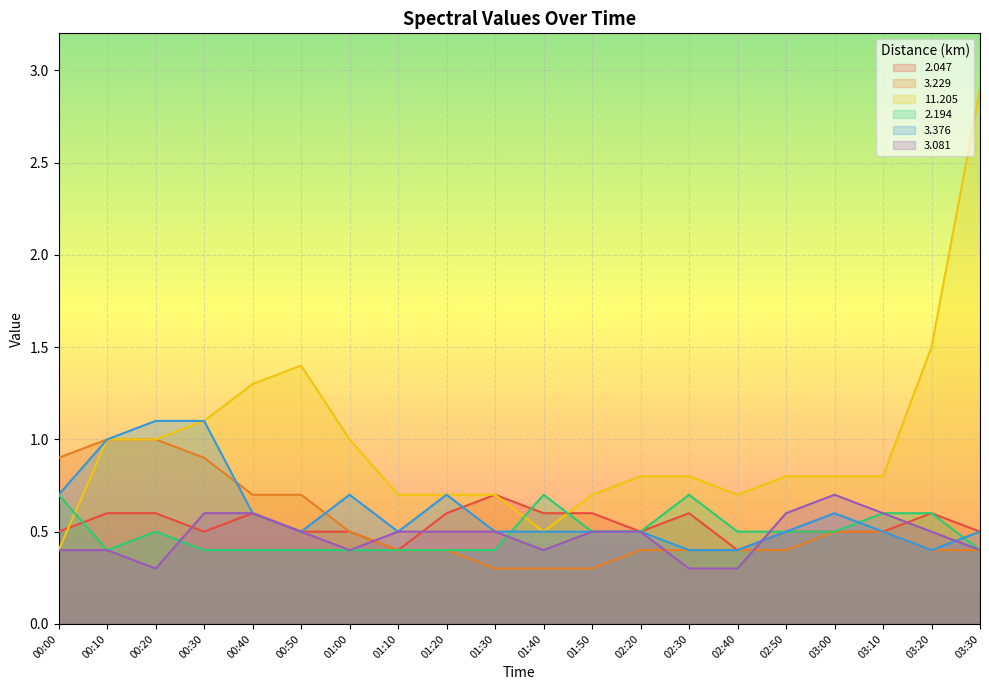

The   3.229 series shows 0.5 at 01:30. True or false?

False